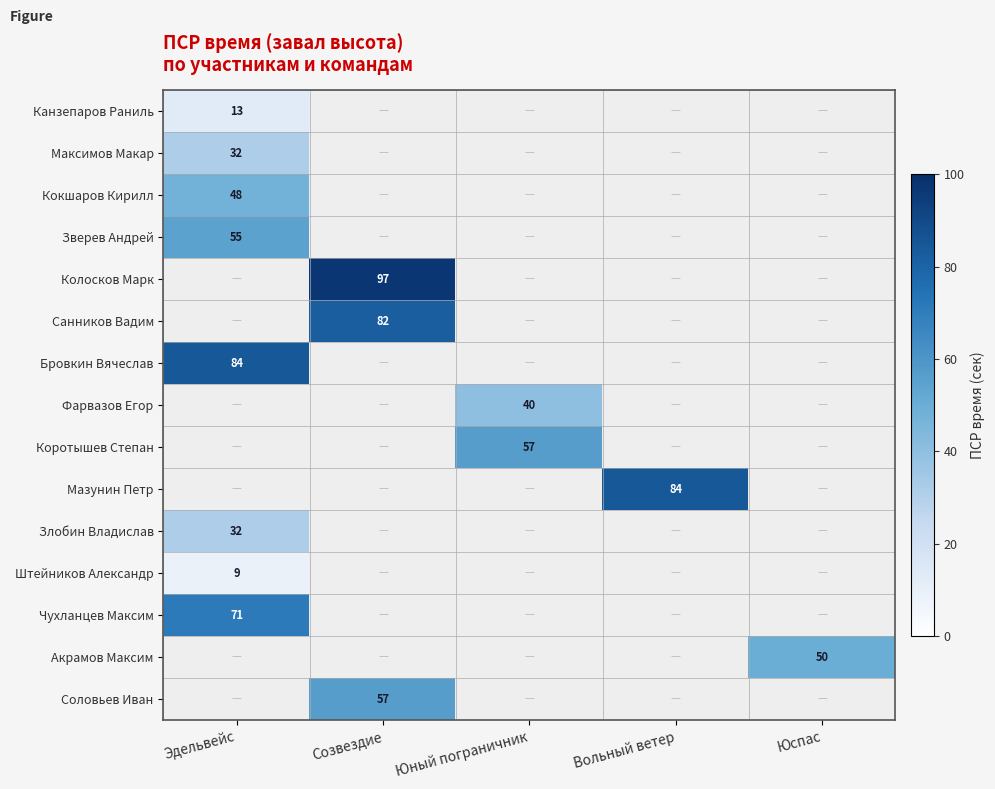

True or false: Акрамов Максим has a value of 74 at Юспас.

False